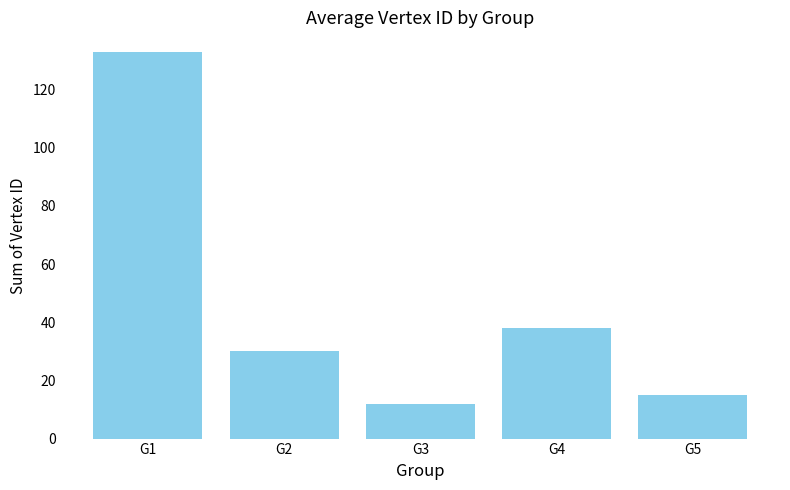

The chart shows a value of 12 at G3. True or false?

True